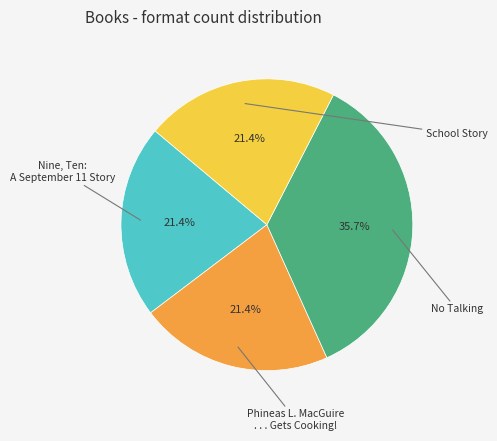

Is there any slice that represents more than half of the pie?

No